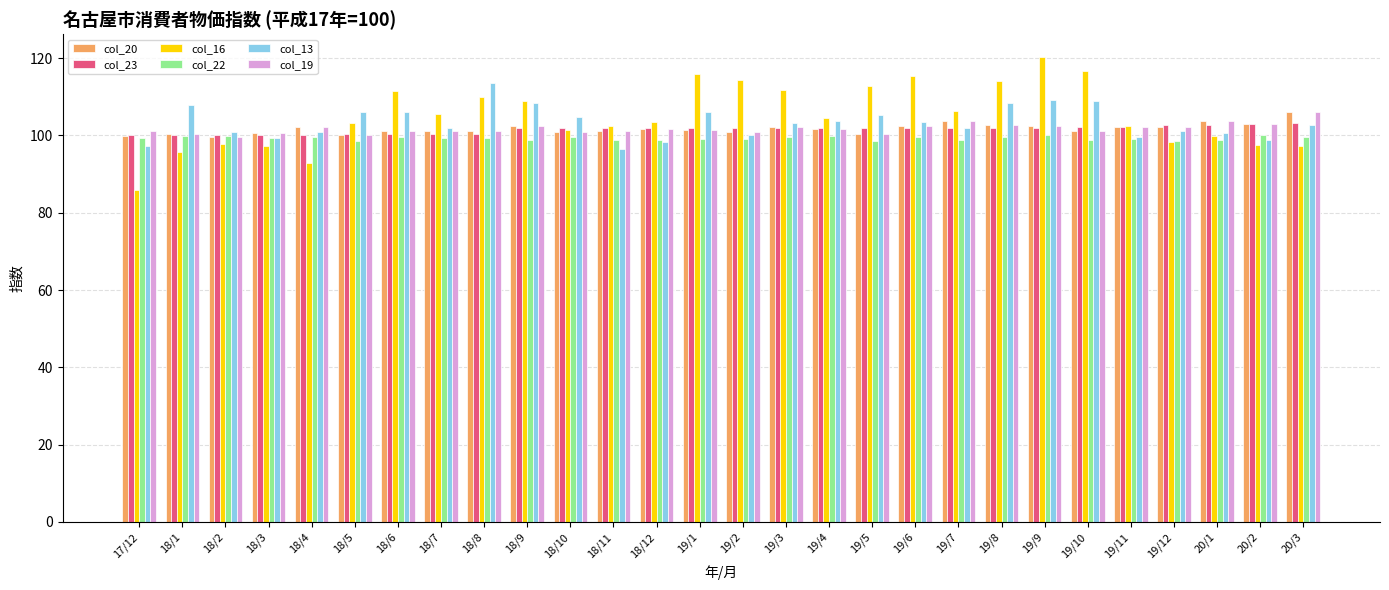

What is the highest value of the col_20 series?

106.2